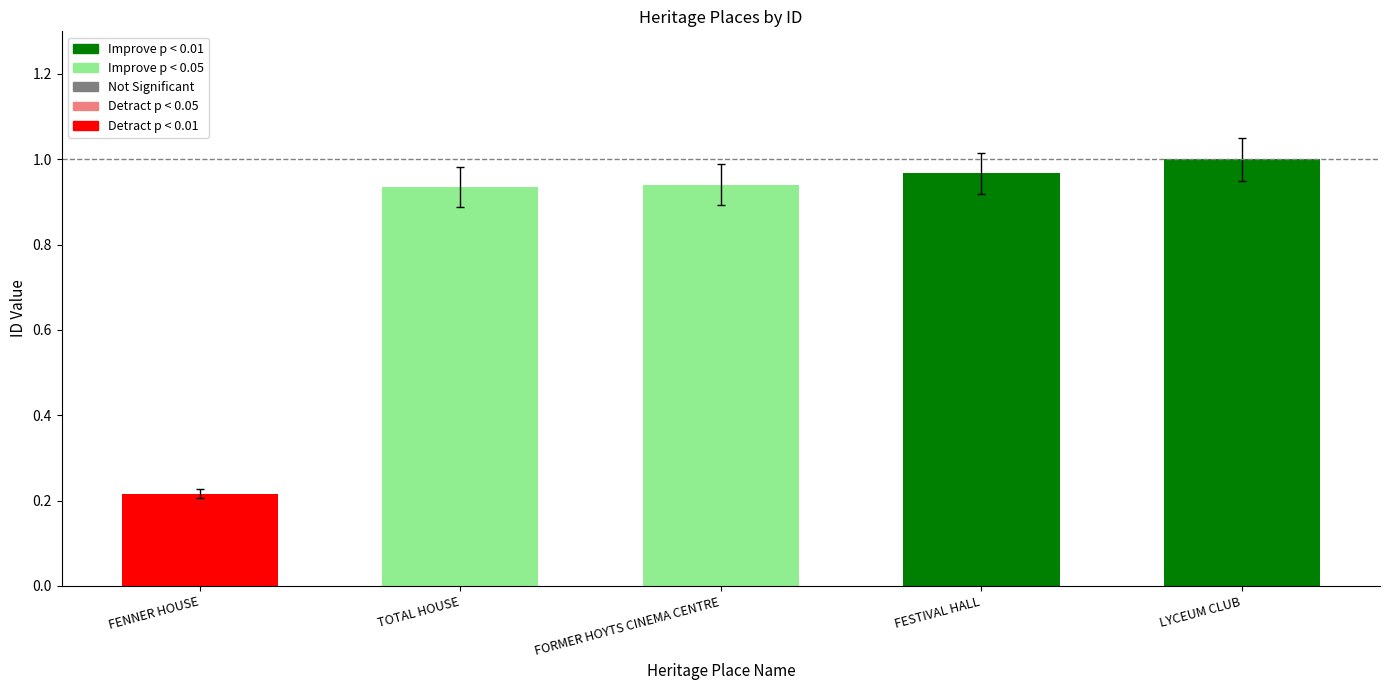

Which category has the highest value across all series?

LYCEUM CLUB